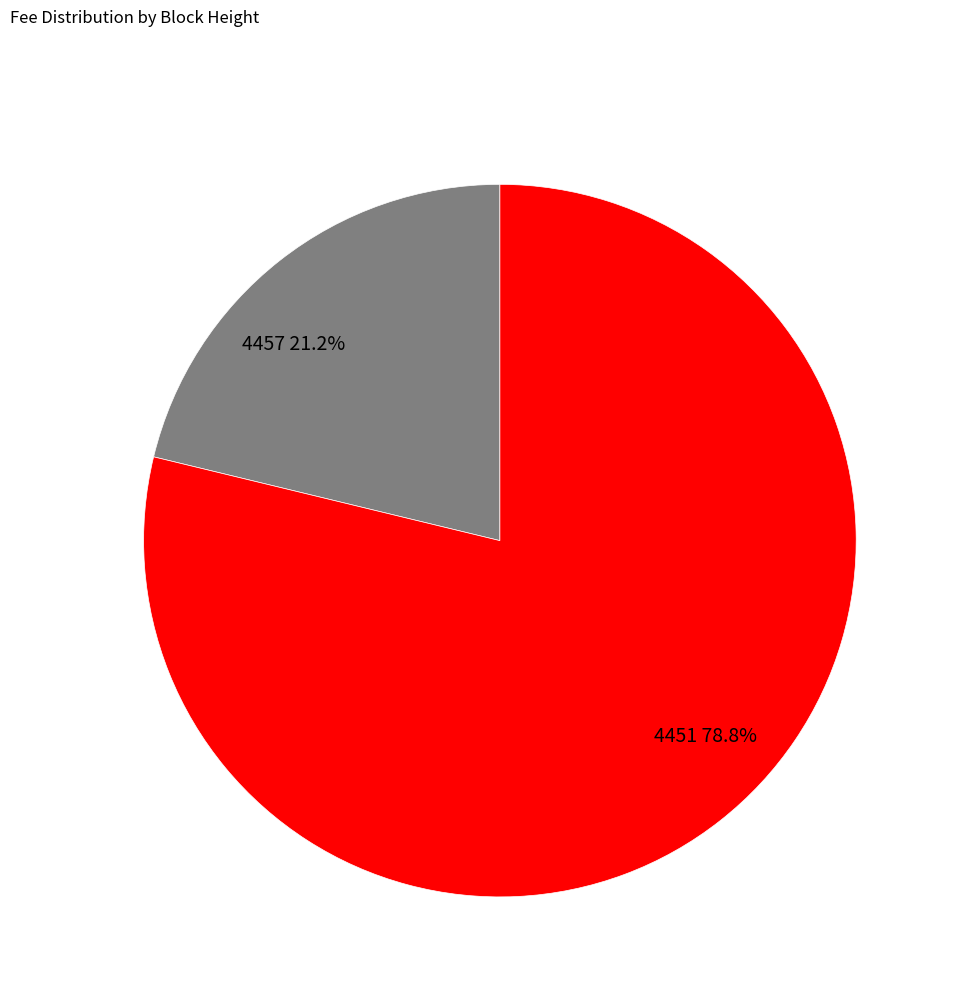

Do 4457 and 4451 together represent more than half of the pie?

Yes